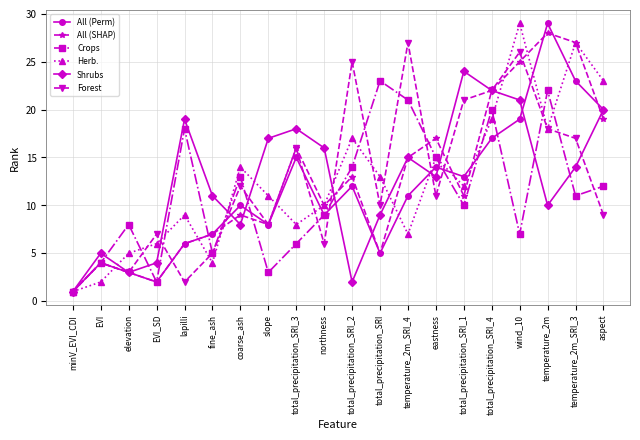

What is the label of the 2nd point from the right?

temperature_2m_SRI_3